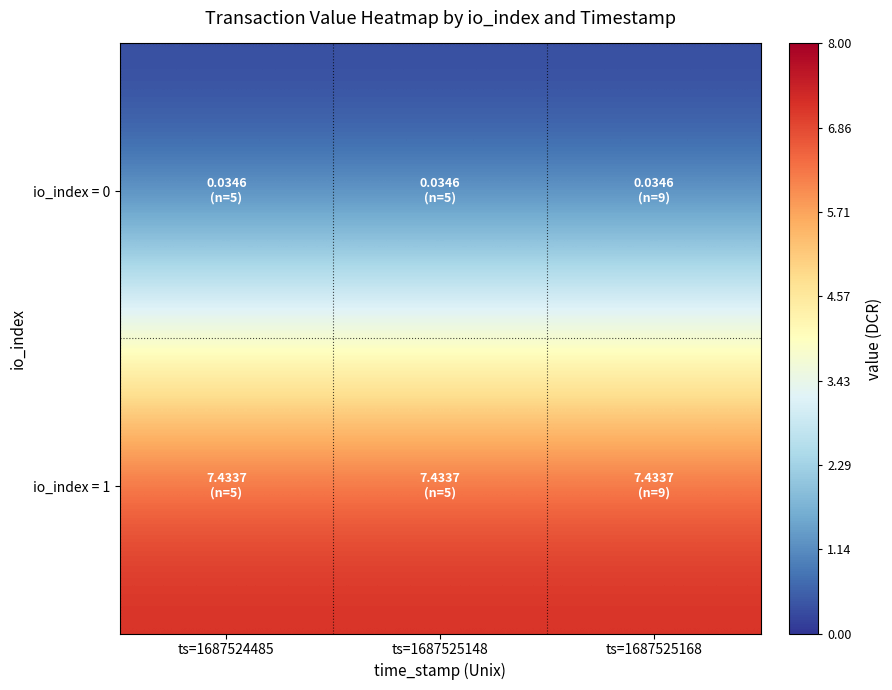

At how many categories does at least one series exceed 7?

3